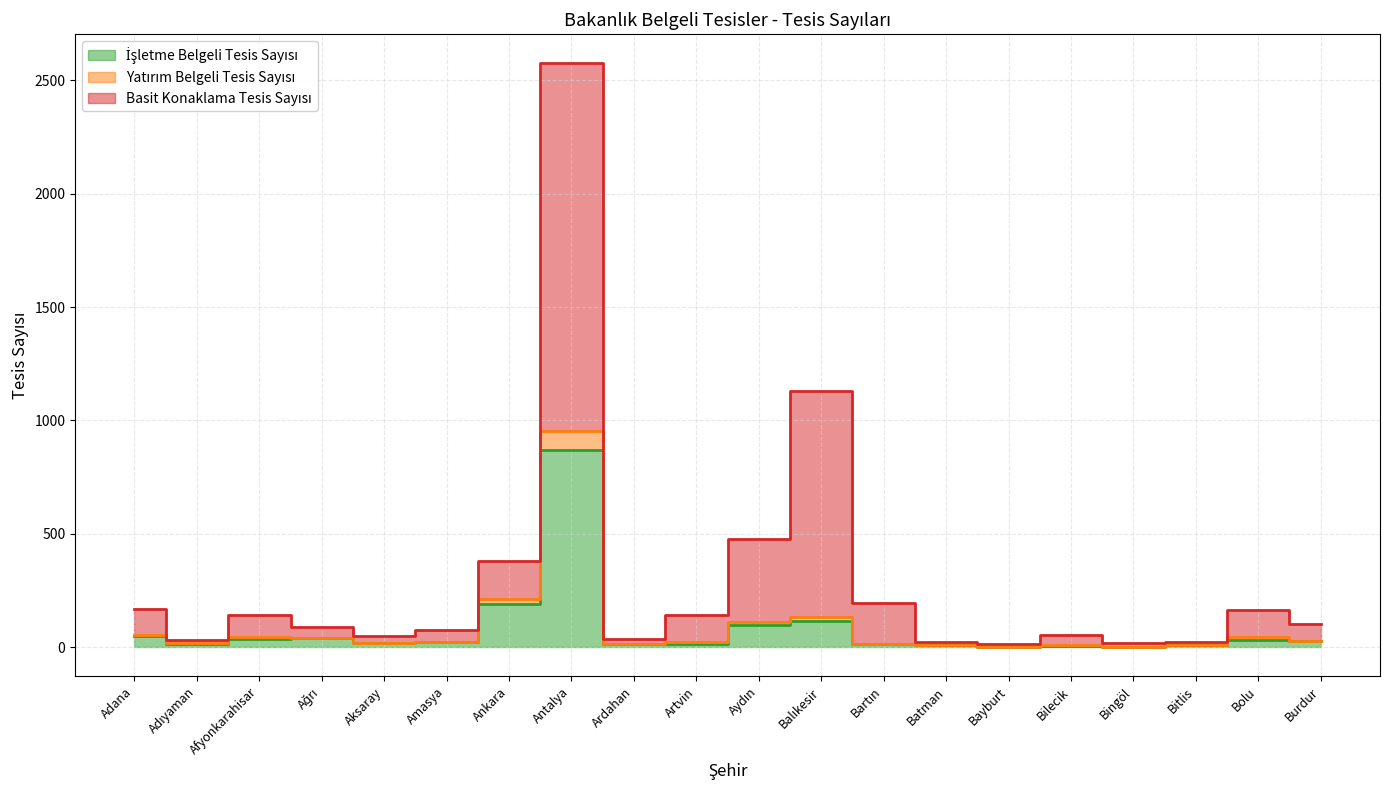

What position from the right is Bayburt?

6